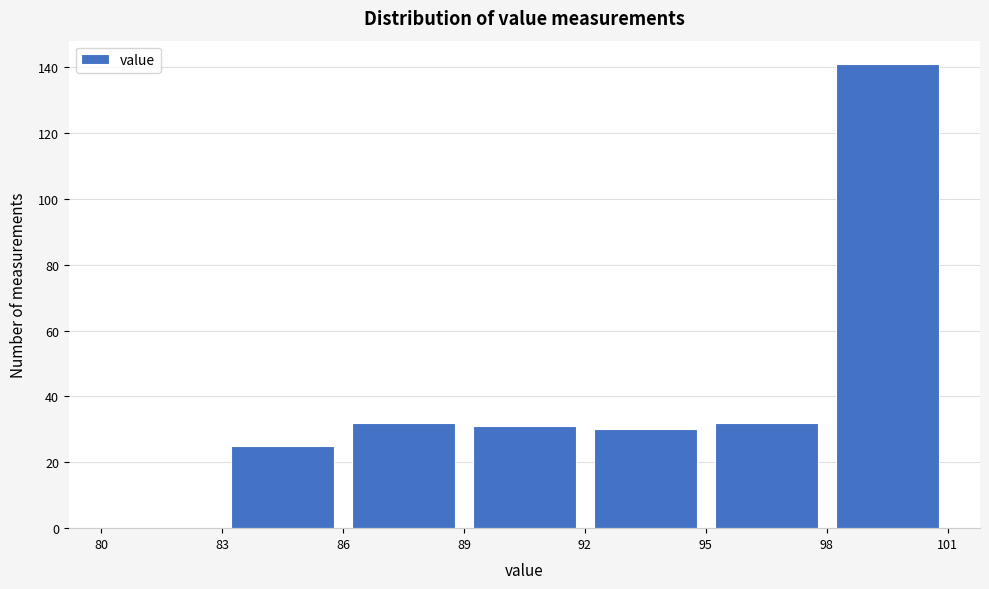

How tall is the bar that spans 98 to 101 on the x-axis? The values are not printed on the chart, so give them approximately, as read against the axis.

142